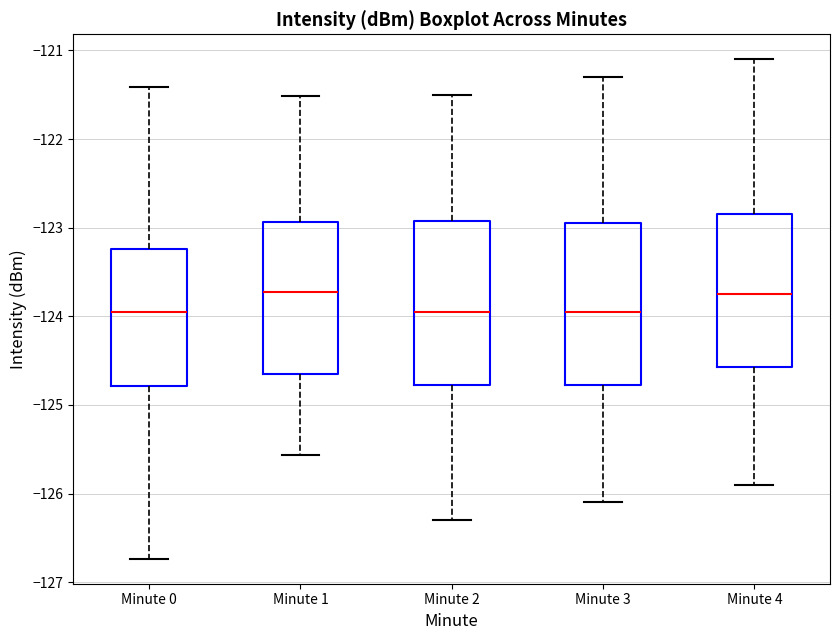

Where does the median line of the box for Minute 2 sit on the y-axis? The values are not printed on the chart, so give them approximately, as read against the axis.

-123.9